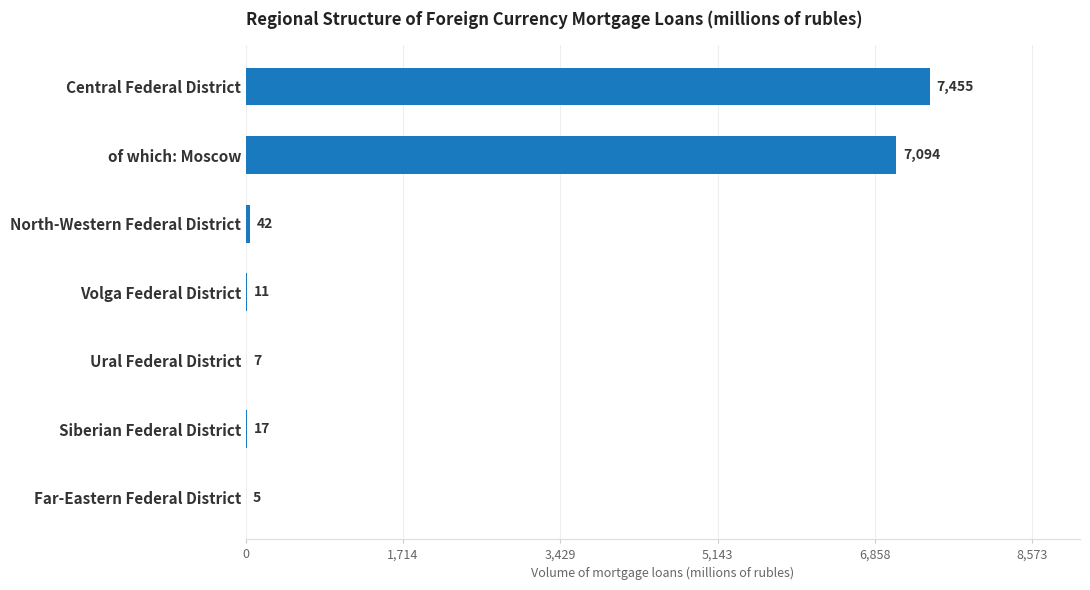

At which category does the chart reach its peak across all series?

Central Federal District